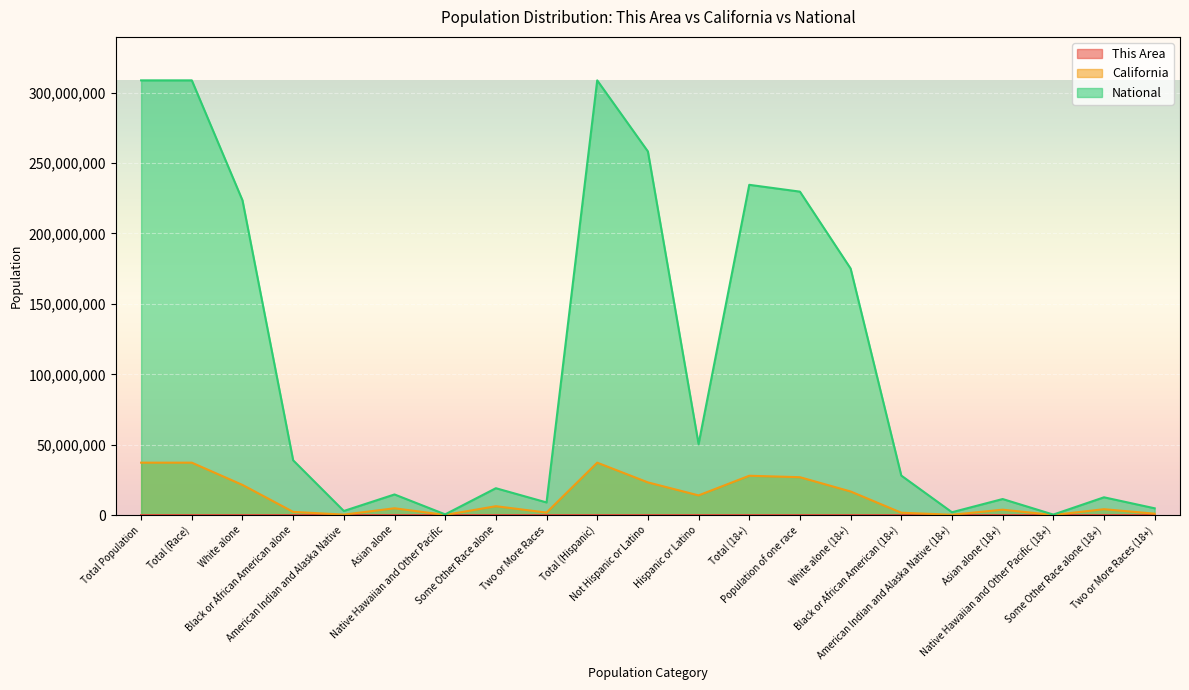

At which category does California reach its first local peak?

Asian alone